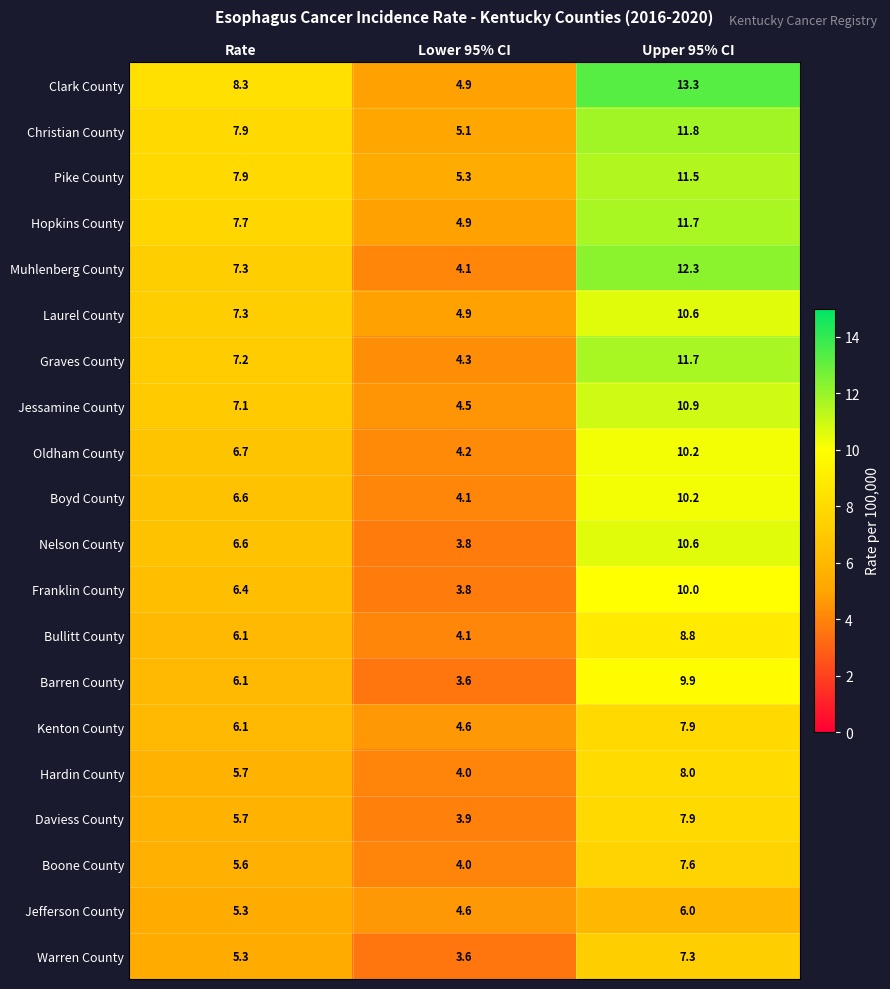

What is the highest value of the Boyd County series?

10.2